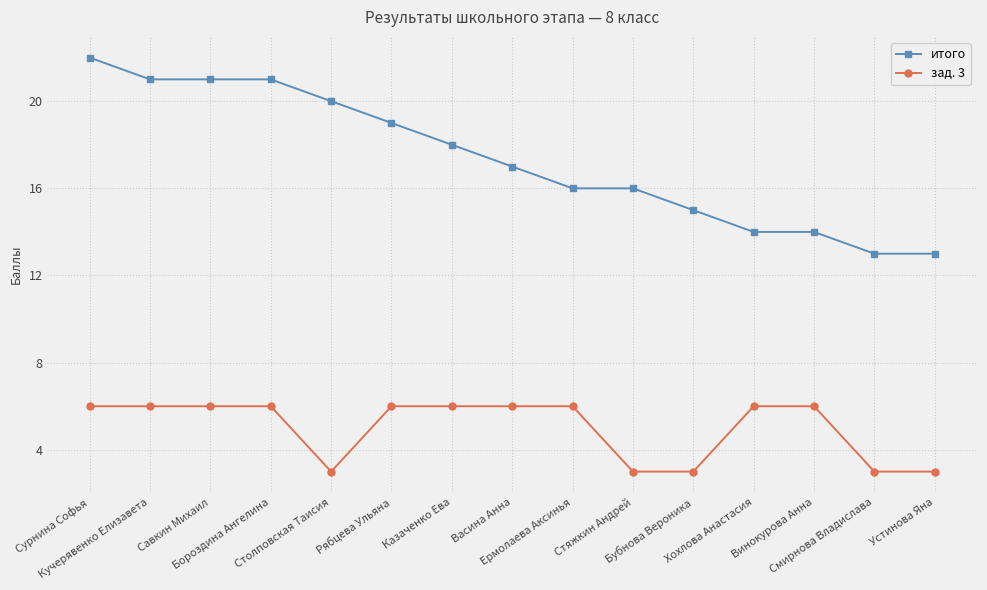

At Бубнова Вероника, list the series in order from largest to smallest.

итого, зад. 3